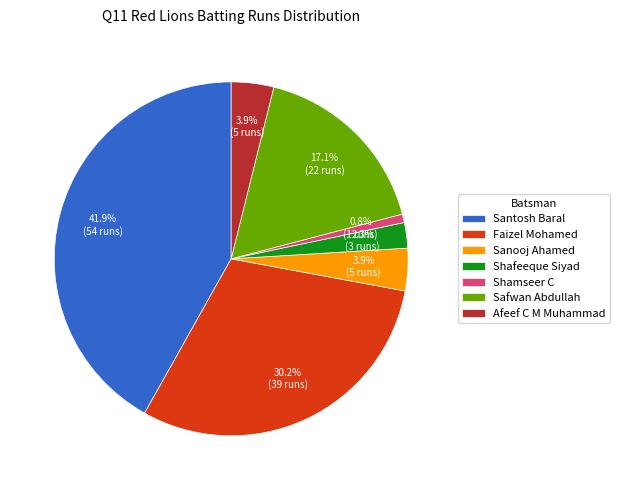

Does Faizel Mohamed account for over 50% of the chart?

No